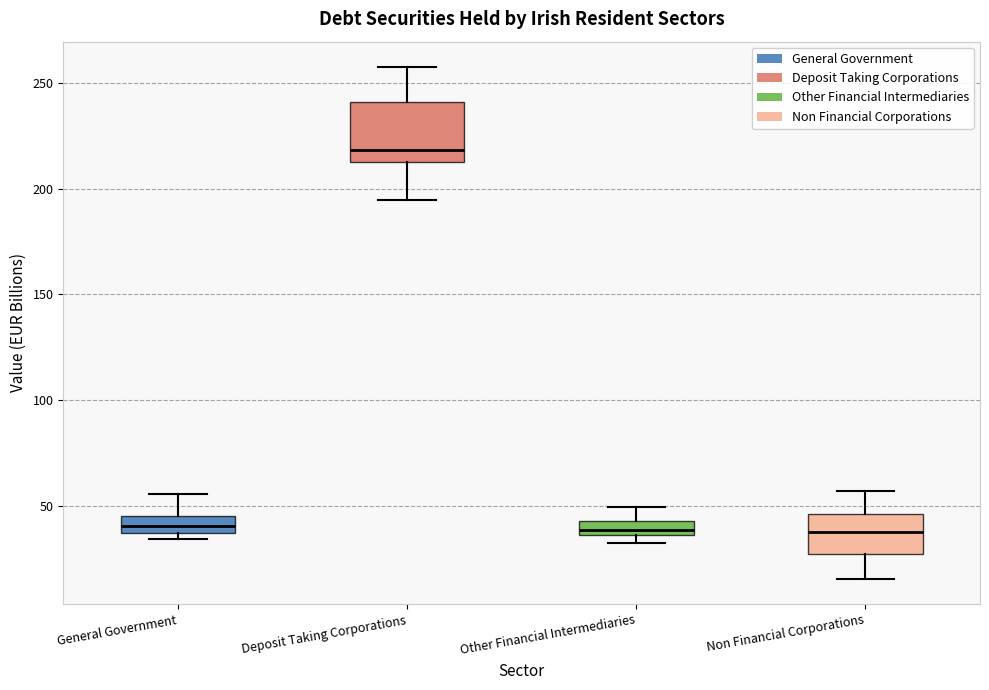

Which box's median line is the highest?

Deposit Taking Corporations